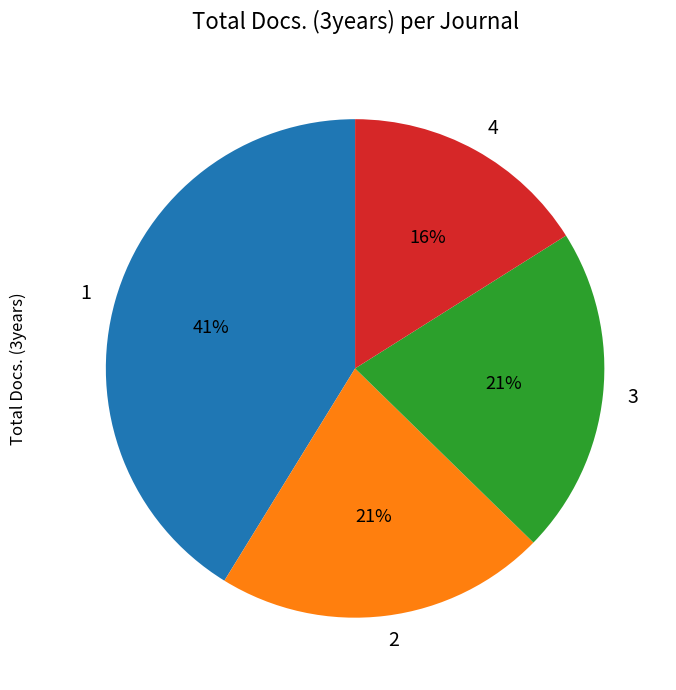

True or false: 2 accounts for 21% of the total.

True